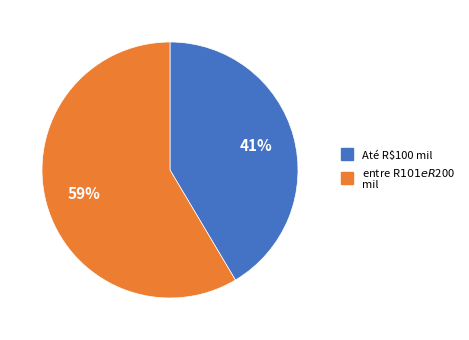

Is there a majority slice in this chart?

Yes